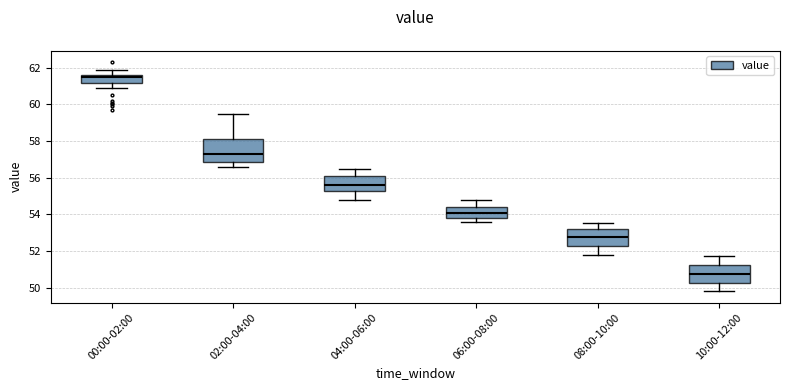

Where does the lower whisker of the box for 00:00-02:00 end on the y-axis? The values are not printed on the chart, so give them approximately, as read against the axis.

61.0